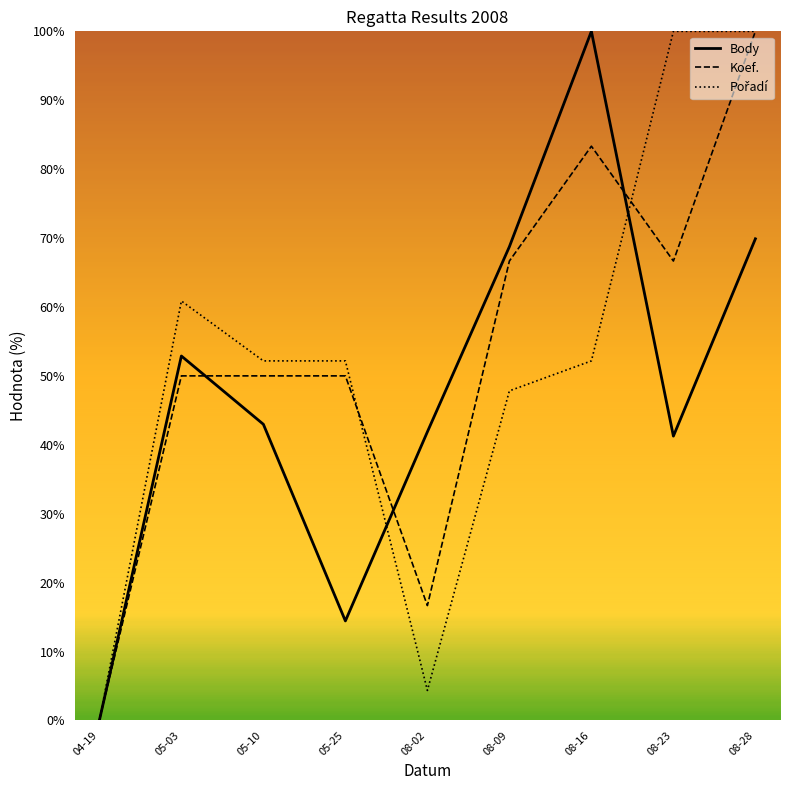

Where does the Body series first go above 42?

05-03